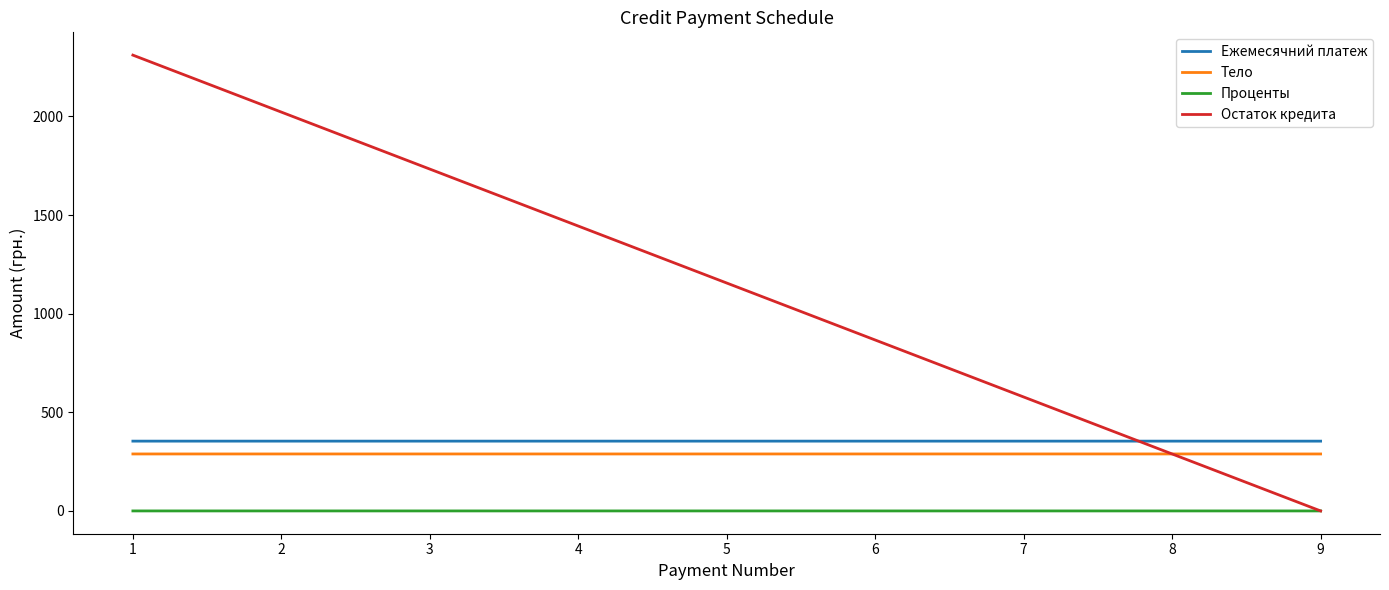

Which series has the largest total across all categories?

Остаток кредита